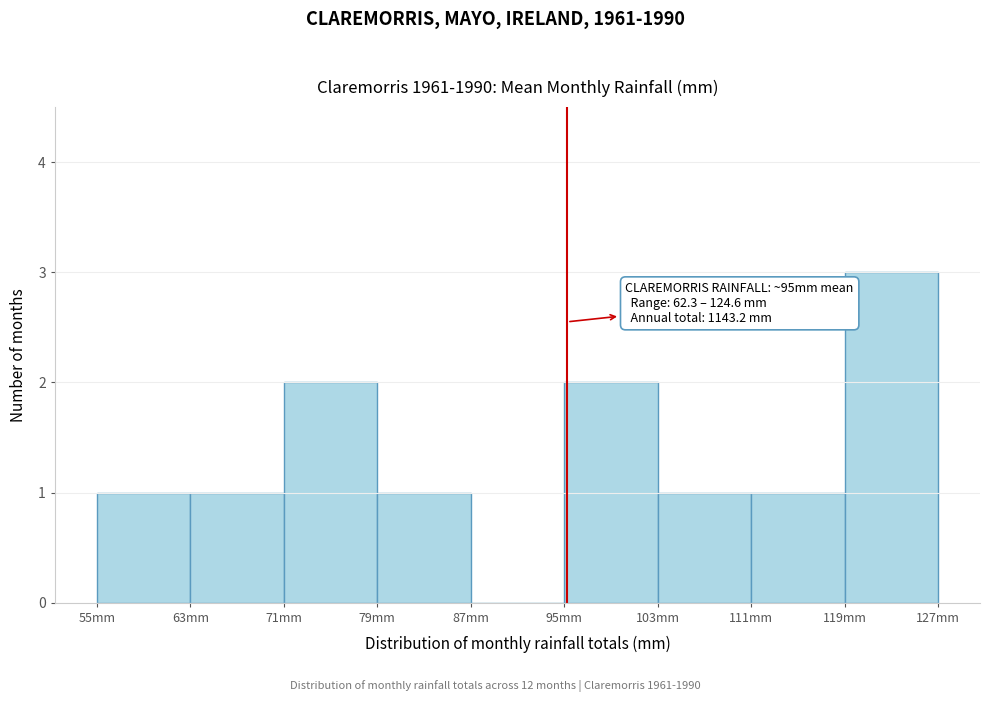

Which range on the x-axis has the tallest bar?

119 to 127